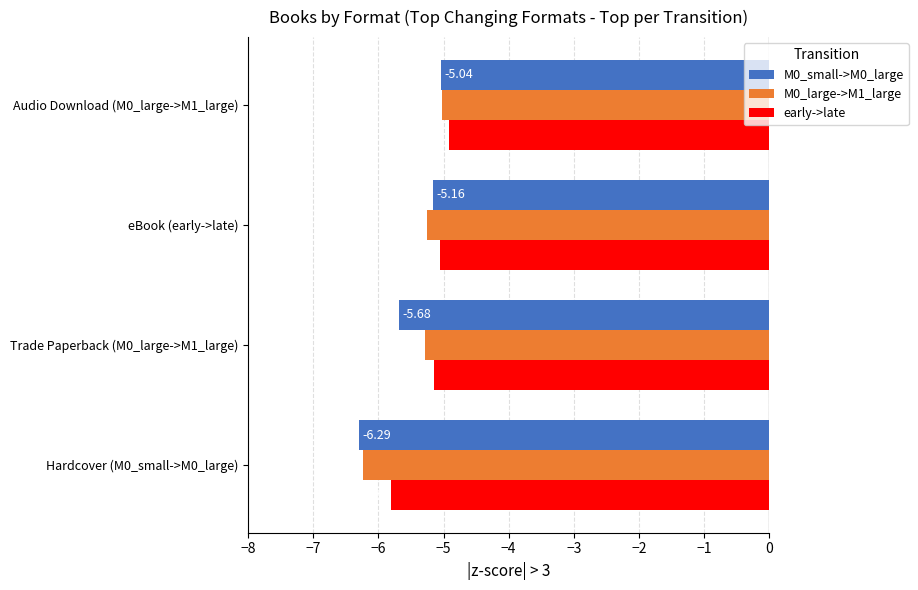

List the labels in order of M0_large->M1_large value, largest first.

Audio Download (M0_large->M1_large), eBook (early->late), Trade Paperback (M0_large->M1_large), Hardcover (M0_small->M0_large)